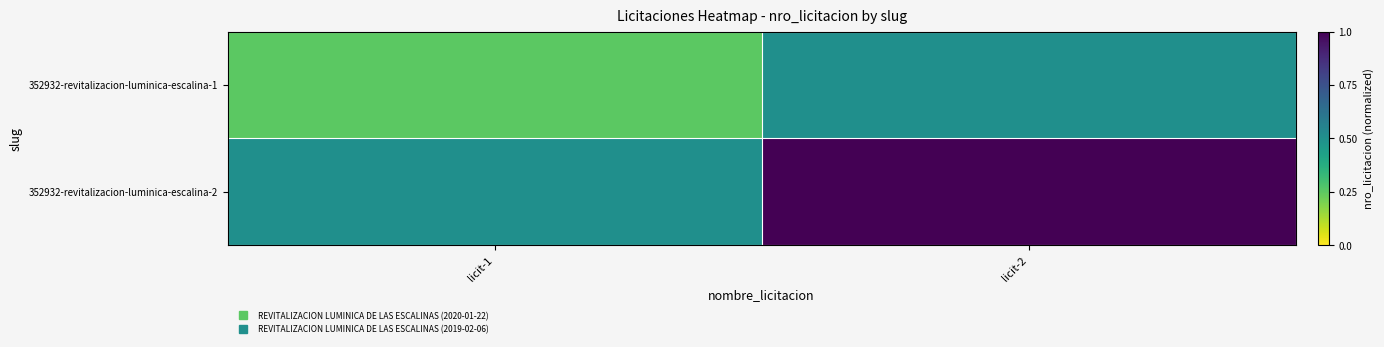

Reading left to right, what are all the values shown in this chart?

352932-revitalizacion-luminica-escalina-1: licit-1=0.2	licit-2=0.5
352932-revitalizacion-luminica-escalina-2: licit-1=0.5	licit-2=1.0